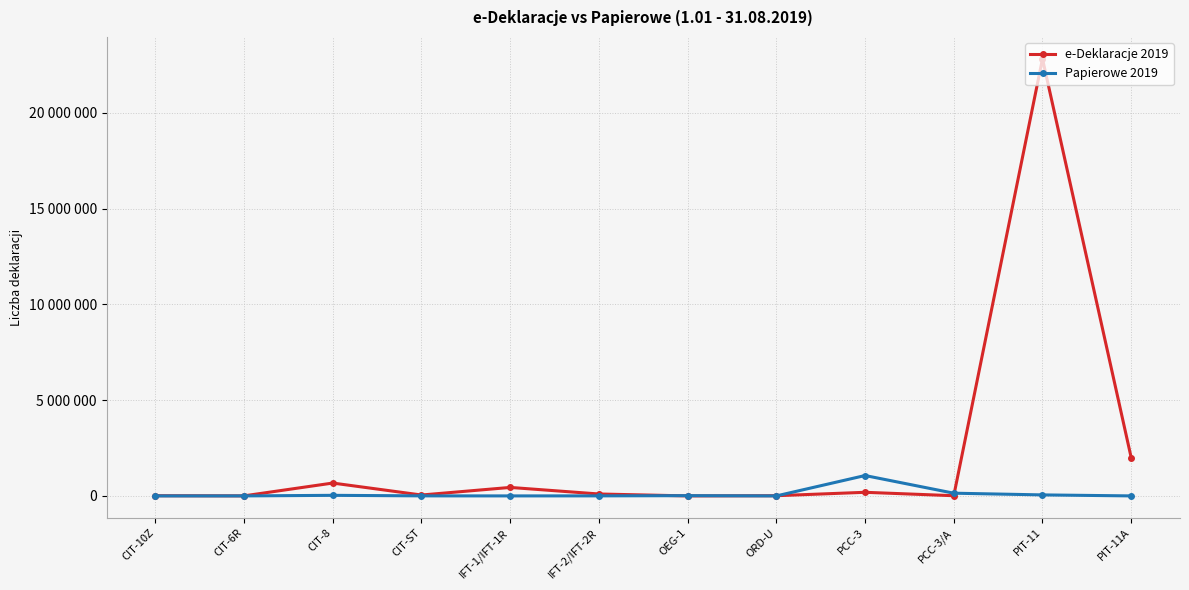

Reading right to left, transcribe all the data shown in this chart.

e-Deklaracje 2019: PIT-11A=1996327	PIT-11=22820930	PCC-3/A=11104	PCC-3=189152	ORD-U=11376	OEG-1=702	IFT-2/IFT-2R=101216	IFT-1/IFT-1R=443825	CIT-ST=47190	CIT-8=672103	CIT-6R=3658	CIT-10Z=11158
Papierowe 2019: PIT-11A=1084	PIT-11=53251	PCC-3/A=142403	PCC-3=1064690	ORD-U=355	OEG-1=13978	IFT-2/IFT-2R=2949	IFT-1/IFT-1R=1115	CIT-ST=2967	CIT-8=30914	CIT-6R=736	CIT-10Z=1037